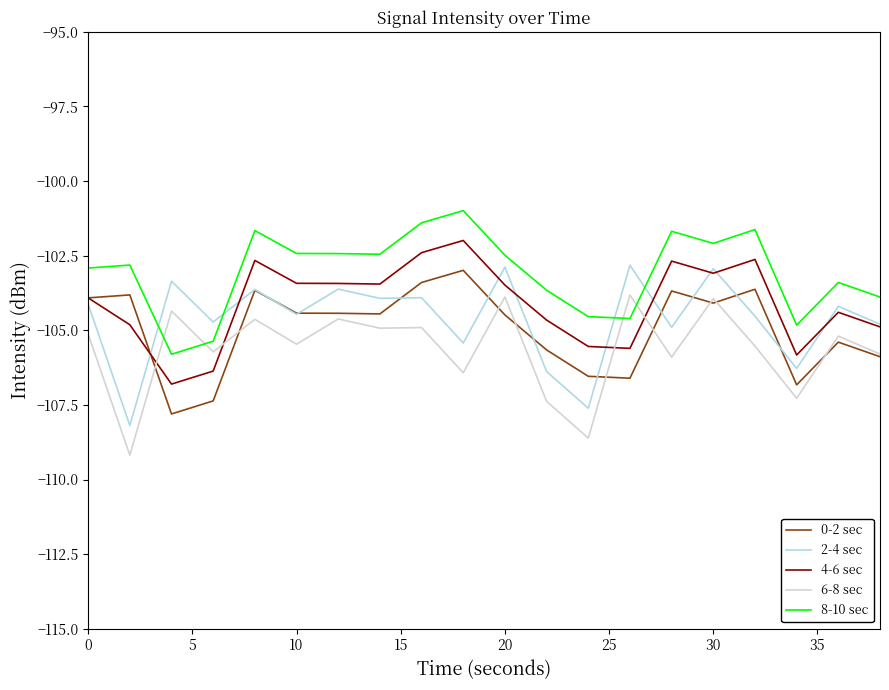

Which series has the largest total across all categories?

8-10 sec